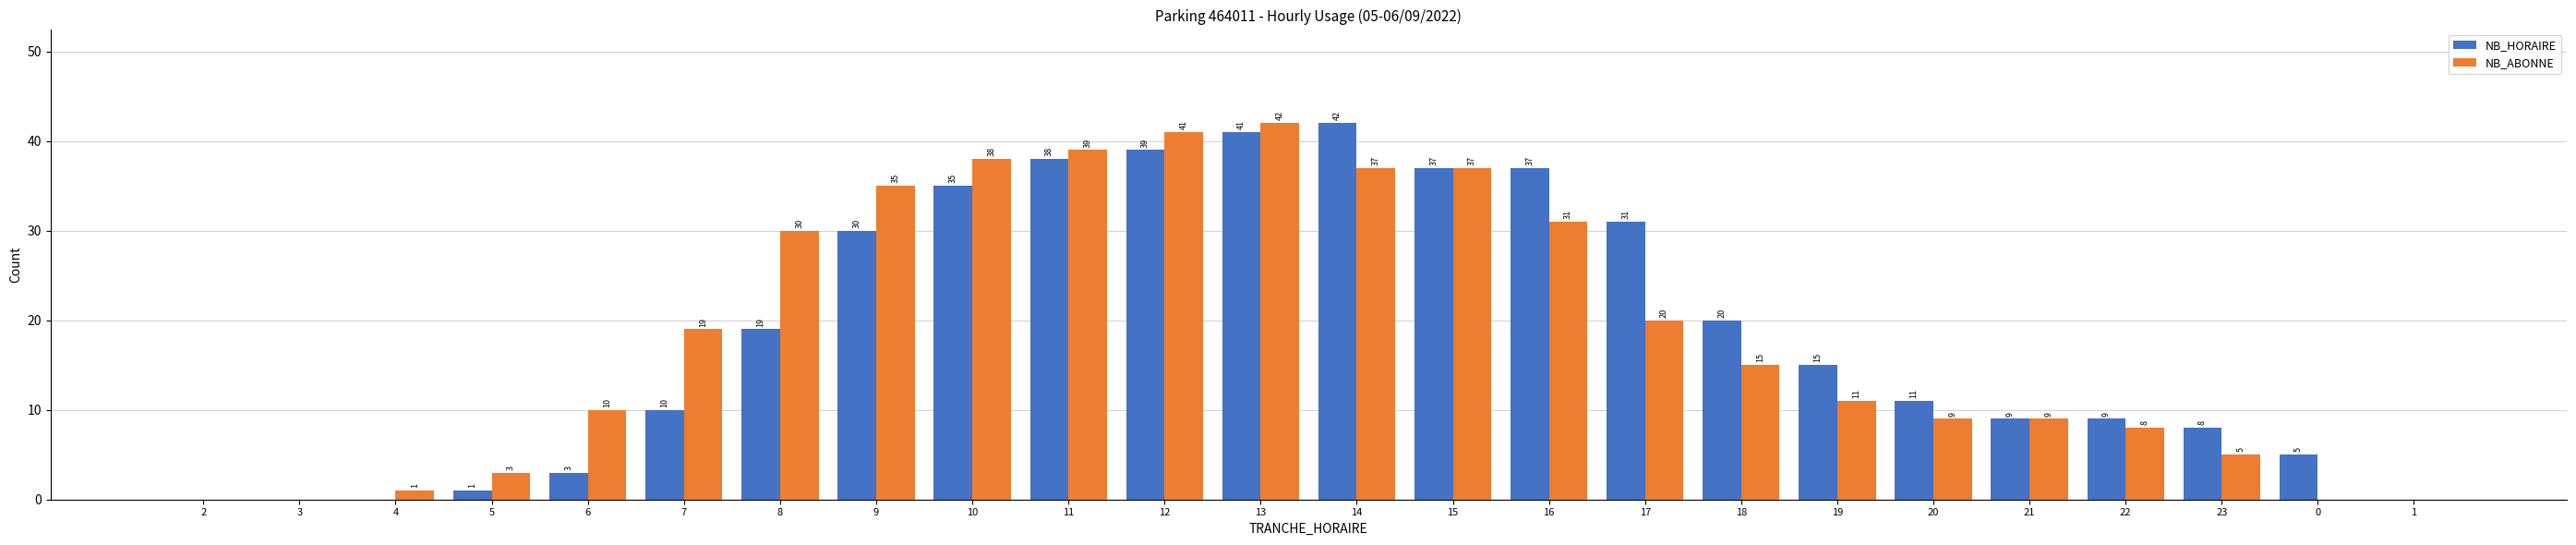

Count the number of categories in the chart.

24